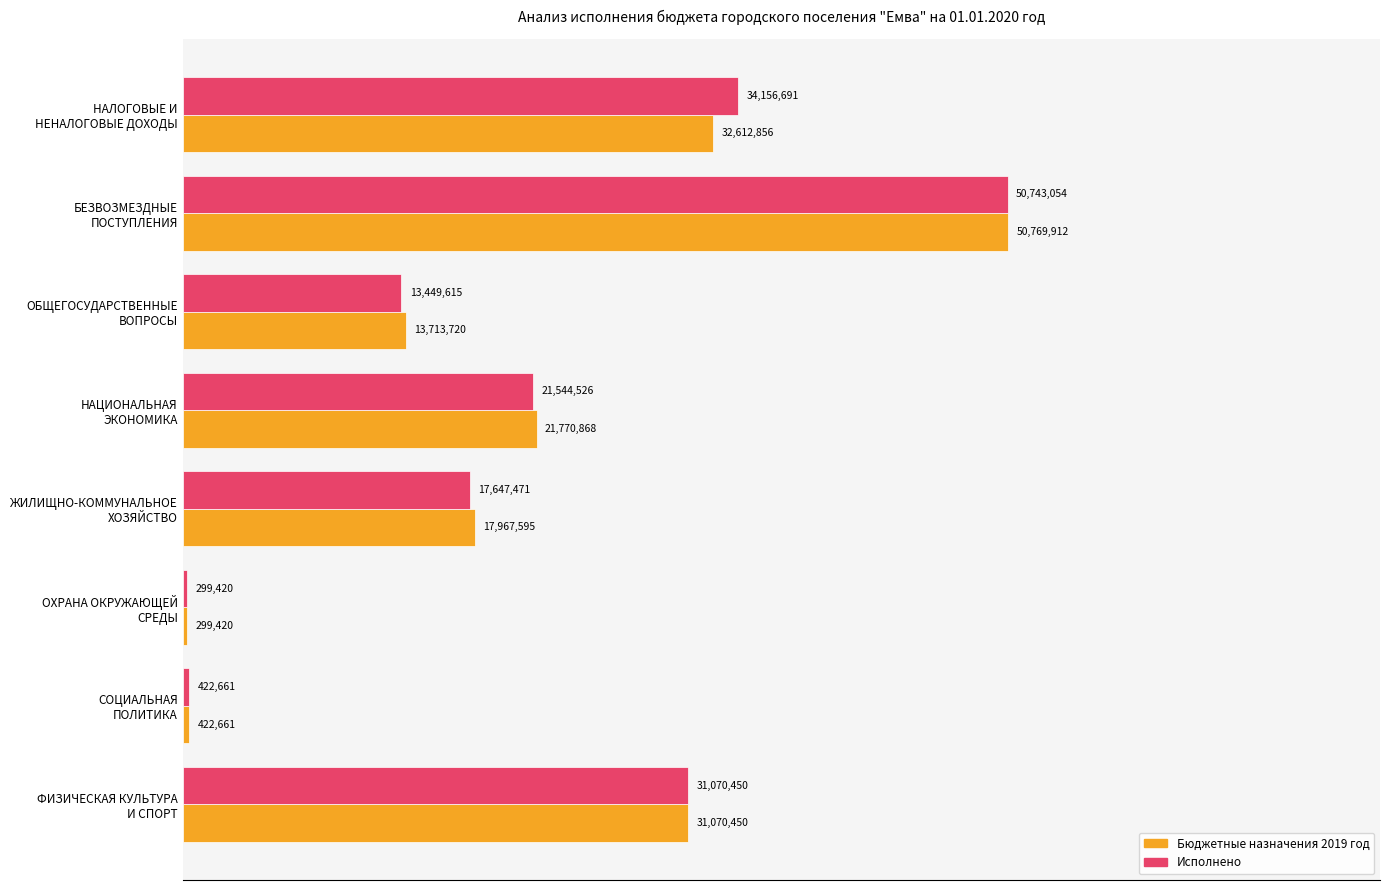

What are all the series names shown in the legend?

Бюджетные назначения 2019 год, Исполнено